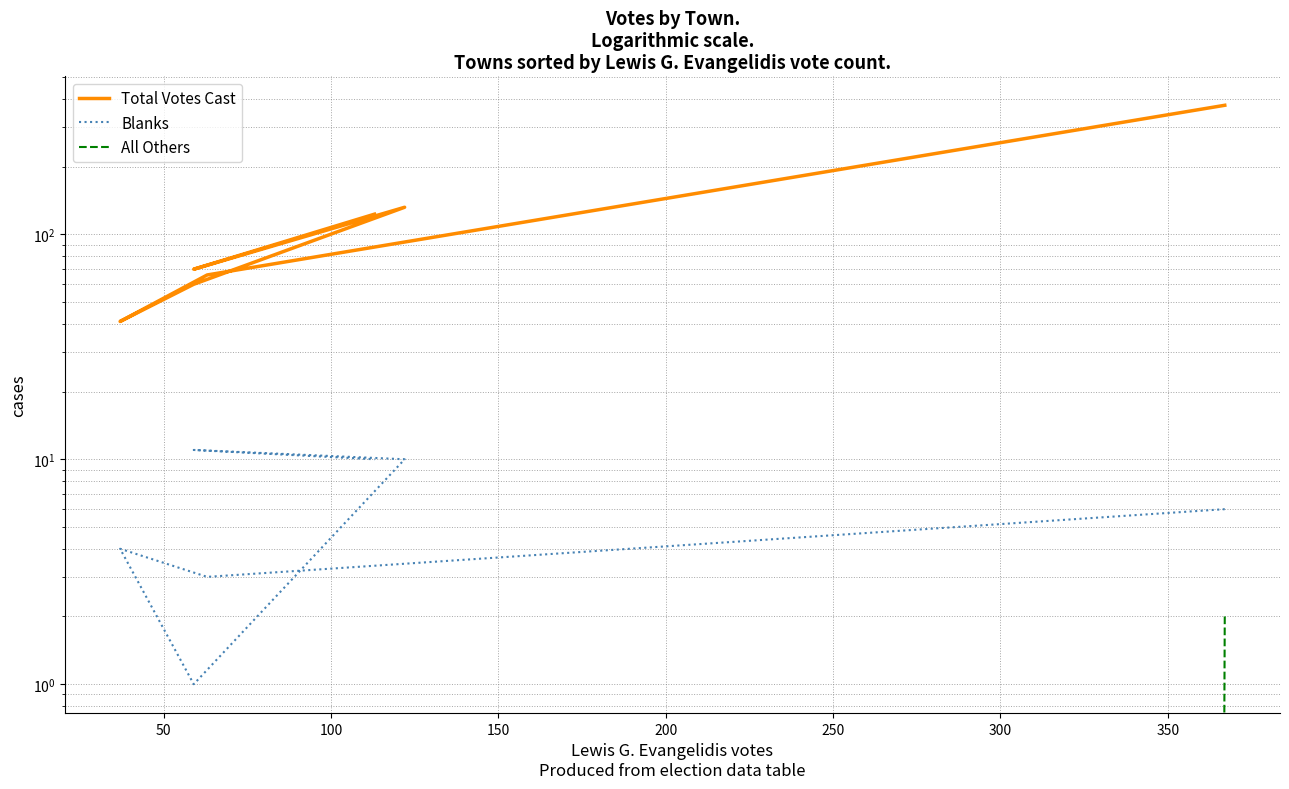

True or false: Total Votes Cast and All Others intersect in this chart.

False